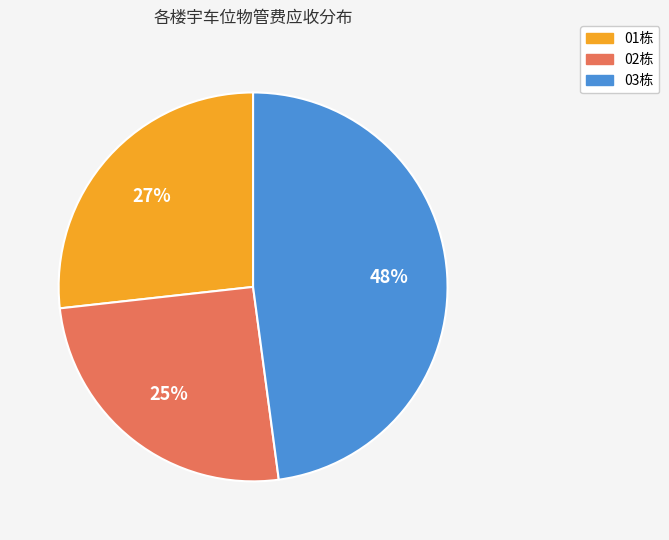

Which category has the smallest portion of the pie?

02栋